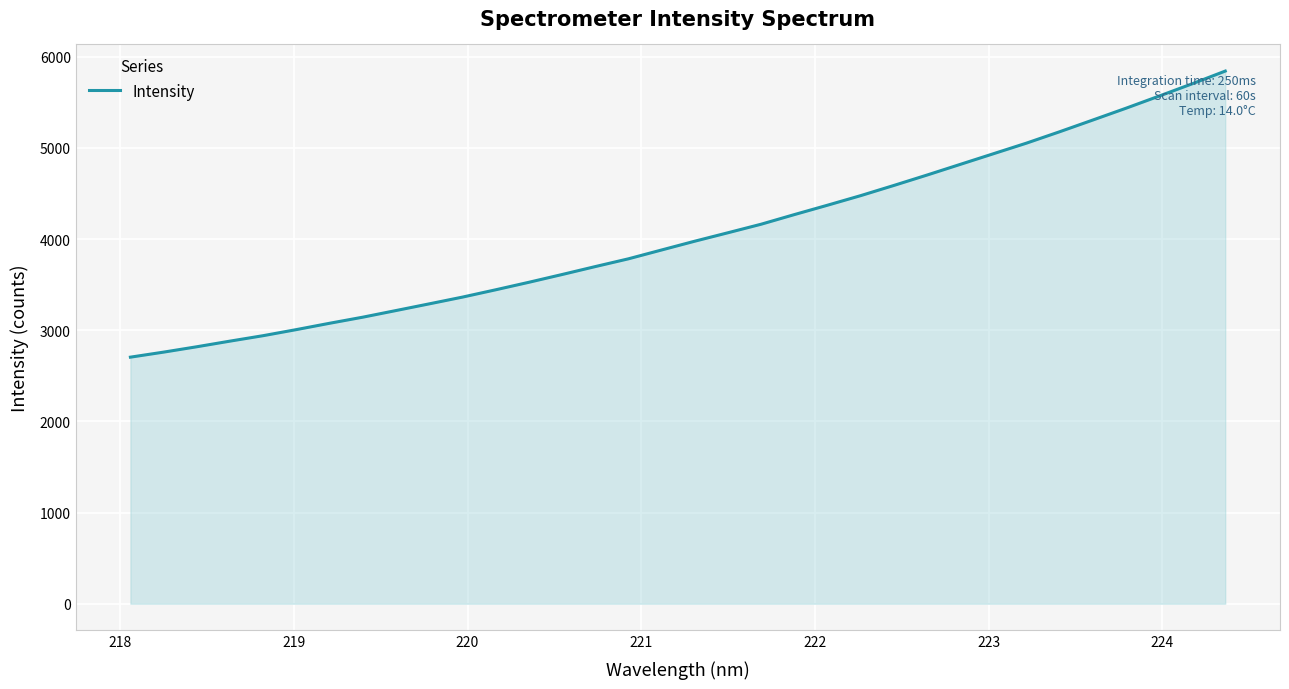

What is the average value?

4047.1